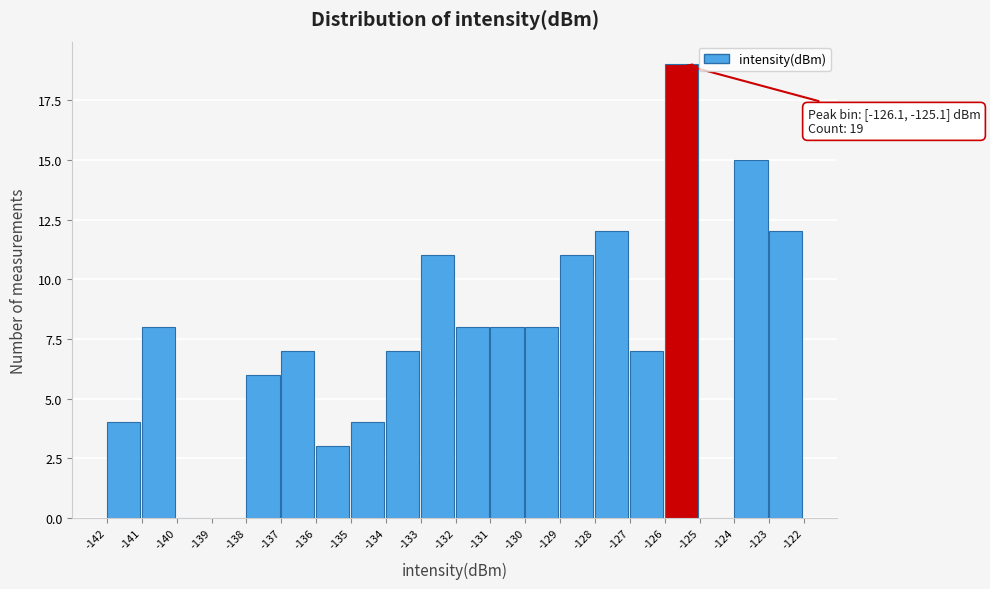

Reading left to right, extract all data points from this chart.

-142=4	-141=8	-140=0	-139=0	-138=6	-137=7	-136=3	-135=4	-134=7	-133=11	-132=8	-131=8	-130=8	-129=11	-128=12	-127=7	-126=19	-125=0	-124=15	-123=12